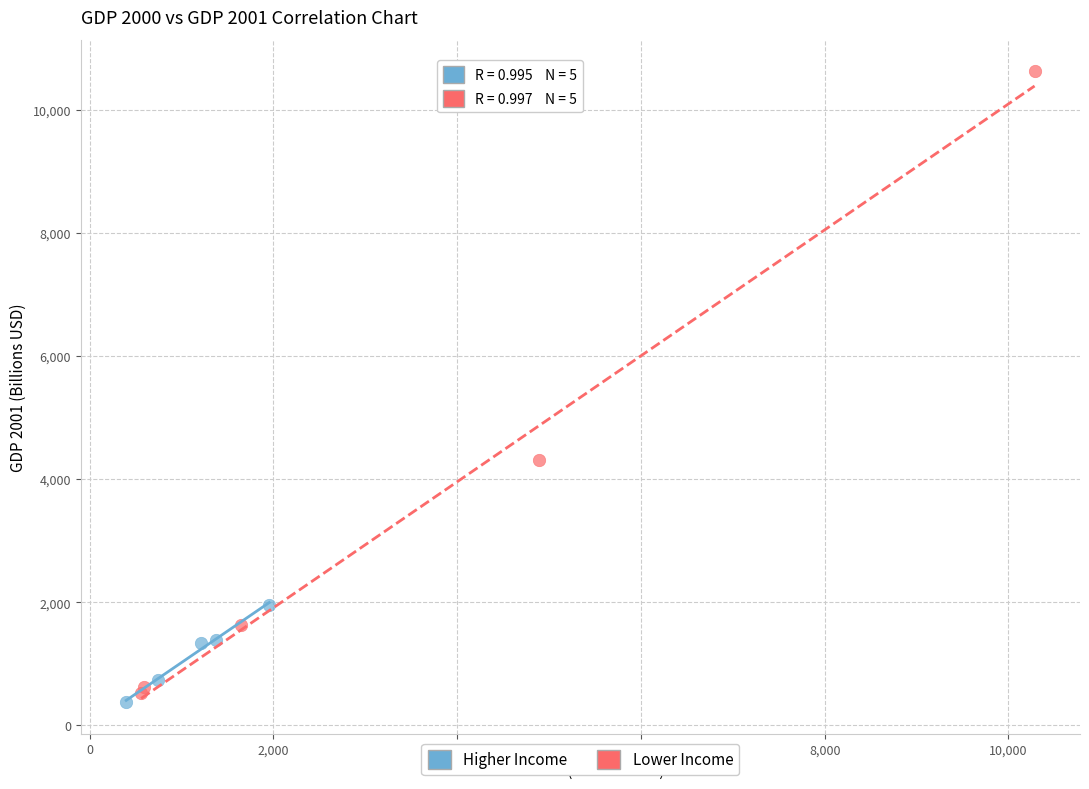

Which series has the largest Y range (max minus min)?

Lower Income